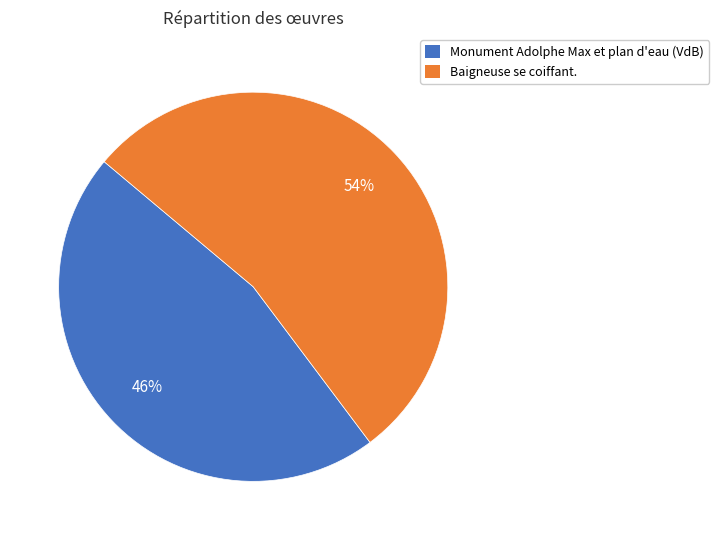

Rank the categories by value from highest to lowest.

Baigneuse se coiffant., Monument Adolphe Max et plan d'eau (VdB)